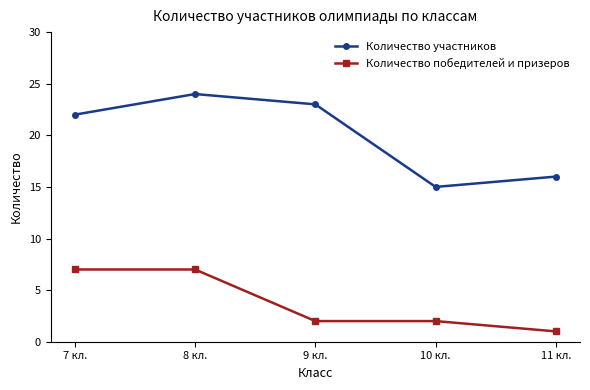

What is the average value of the Количество участников series?

20